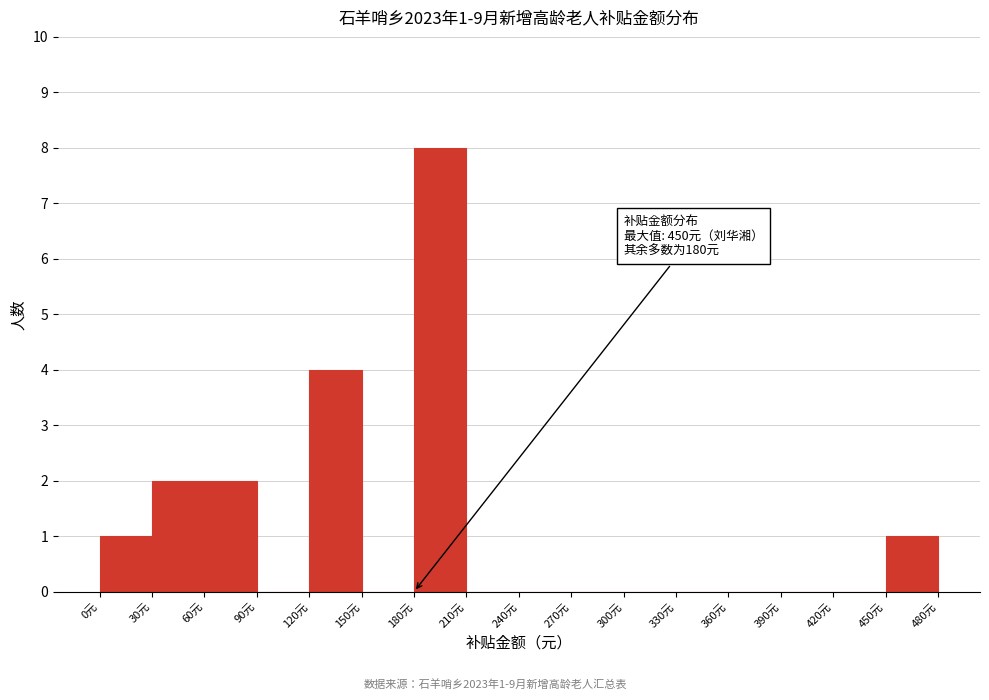

Over which range of the x-axis is the bar tallest?

180 to 210